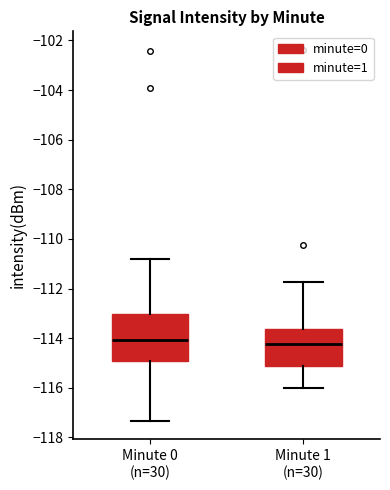

Reading left to right, transcribe this box plot: for each box, give where its median line is, the range the box spans, and where its two whiskers end, as read against the y-axis. The values are not printed on the chart, so give them approximately, as read against the axis.

Minute 0 (n=30): median -114.0, box -115.0 to -113.0, whiskers -117.4 to -110.8
Minute 1 (n=30): median -114.2, box -115.2 to -113.6, whiskers -116.0 to -111.8